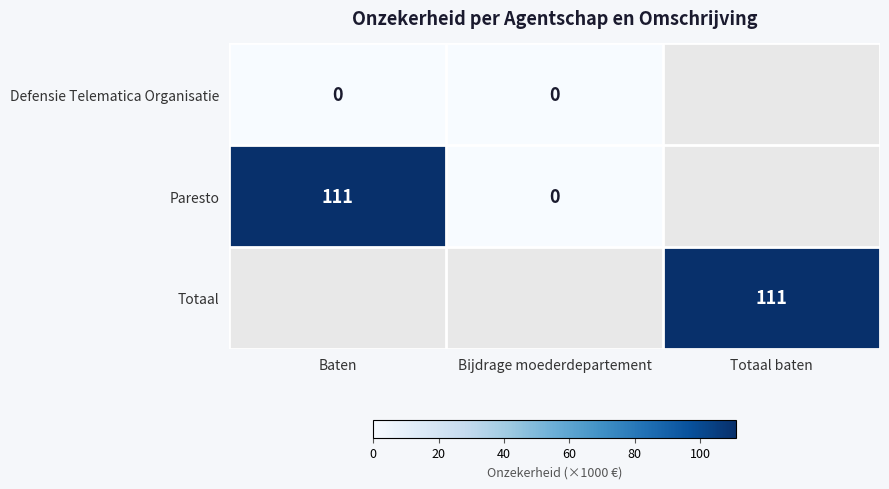

What is the difference between the highest and lowest values at Baten?

111.0